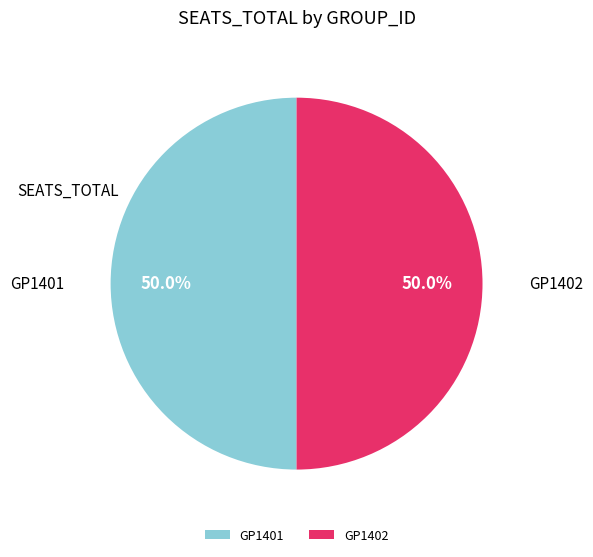

Is the sum of GP1402 and GP1401 greater than half?

Yes